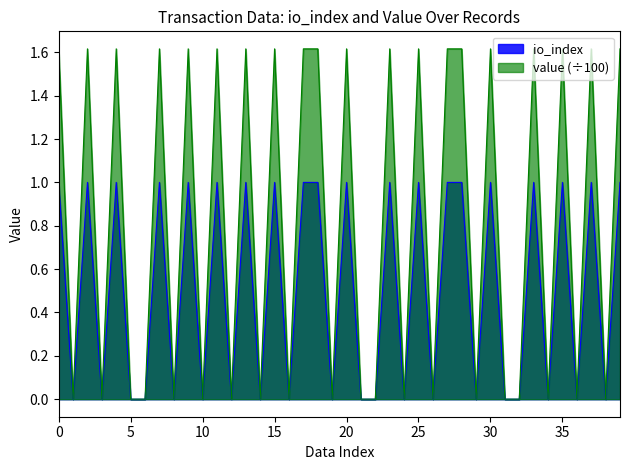

Rank the series at 33 from lowest to highest value.

value, io_index